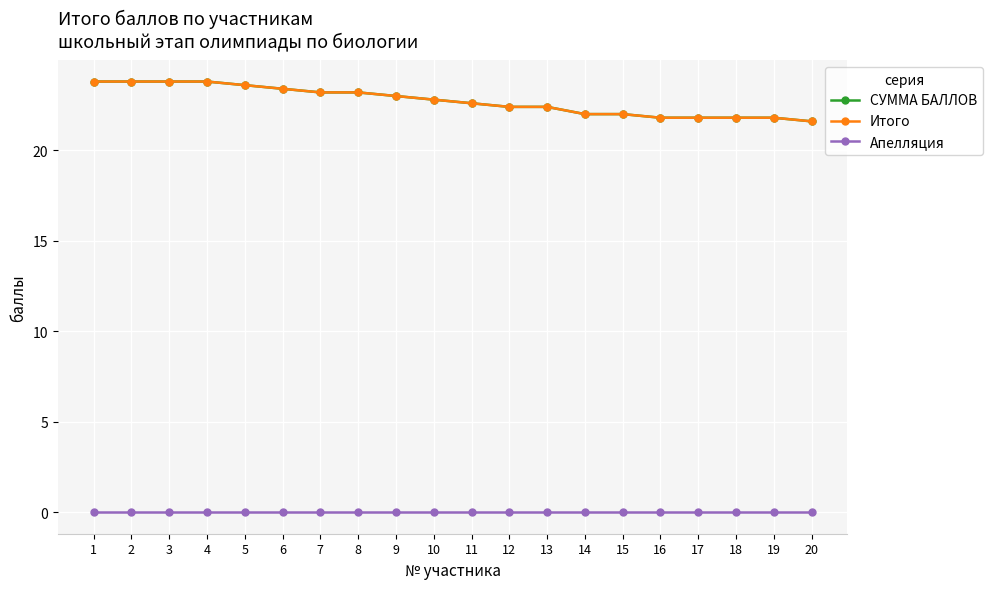

True or false: СУММА БАЛЛОВ has a value of 21.6 at 20.

True